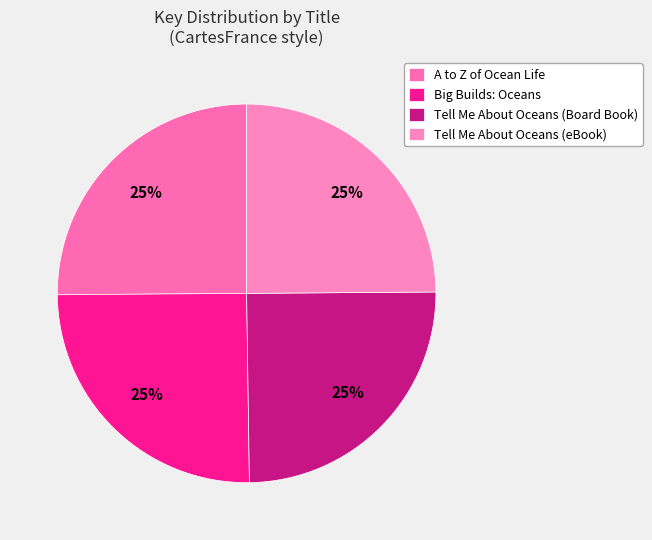

Rank the categories by value from lowest to highest.

Tell Me About Oceans (Board Book), Tell Me About Oceans (eBook), Big Builds: Oceans, A to Z of Ocean Life